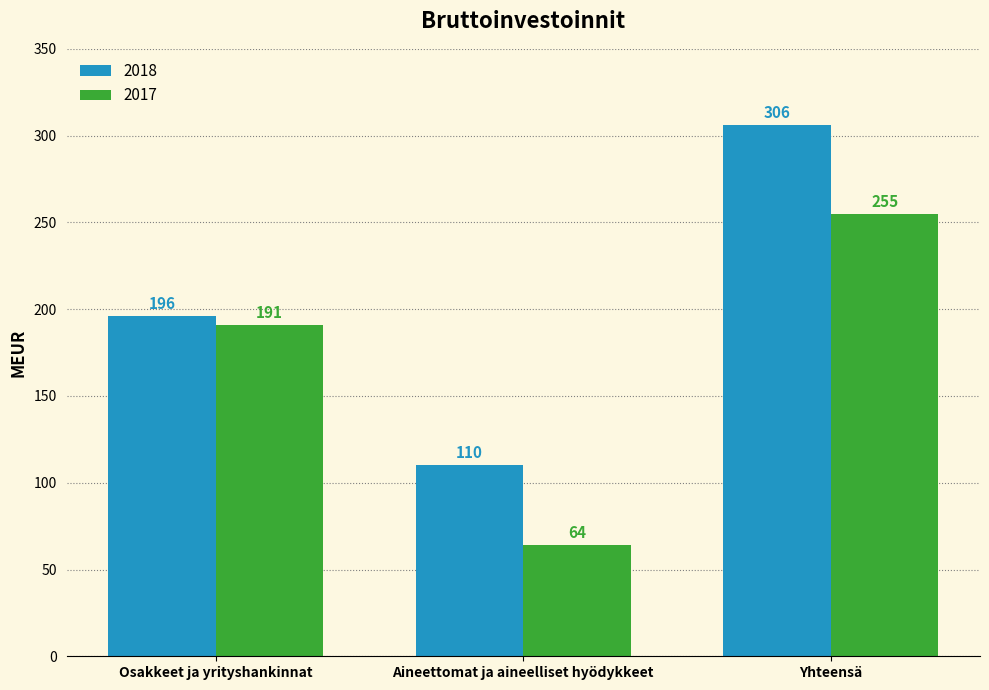

At which category is the sum across all series the highest?

Yhteensä